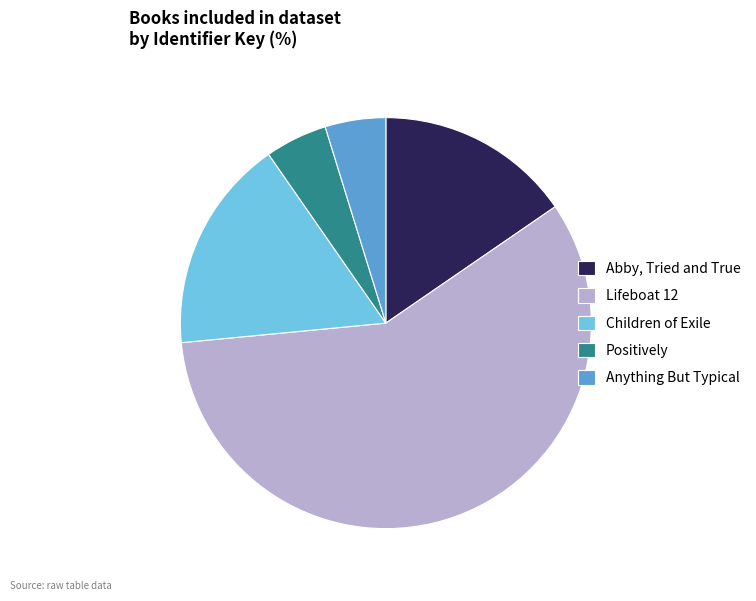

True or false: Anything But Typical accounts for 17% of the total.

False